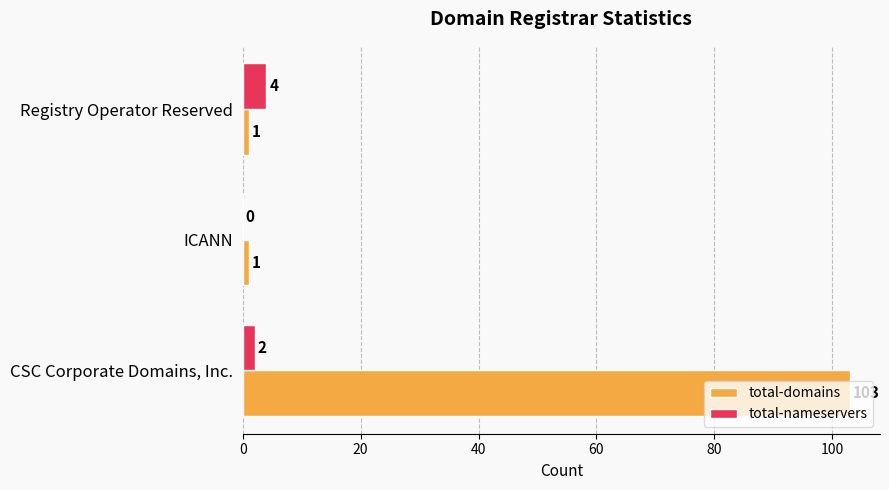

What is the sum of the total-nameservers values at ICANN and Registry Operator Reserved?

4